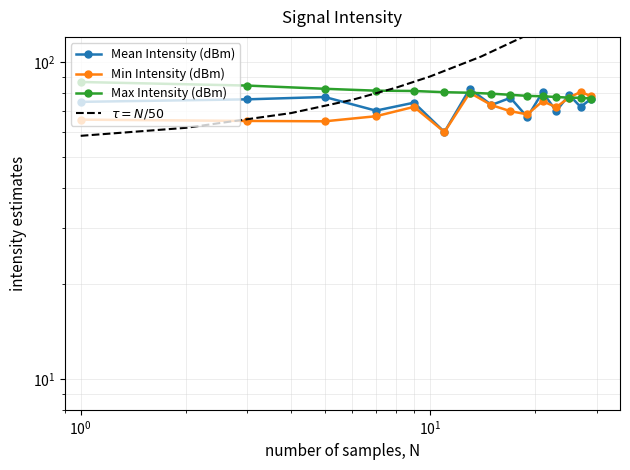

True or false: Min Intensity (dBm) has a value of 65.2 at 2.

True